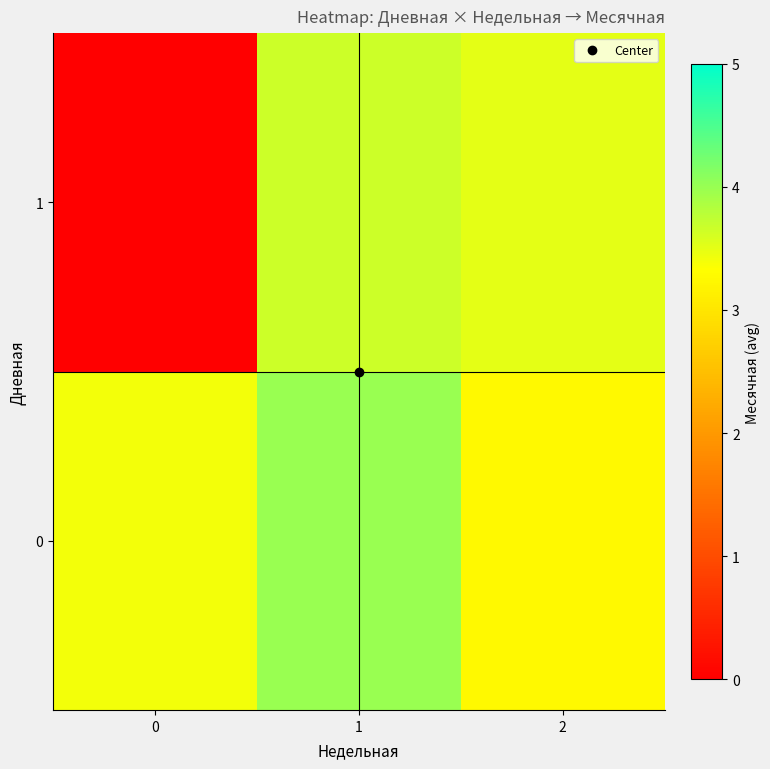

How many categories are shown in the chart?

3